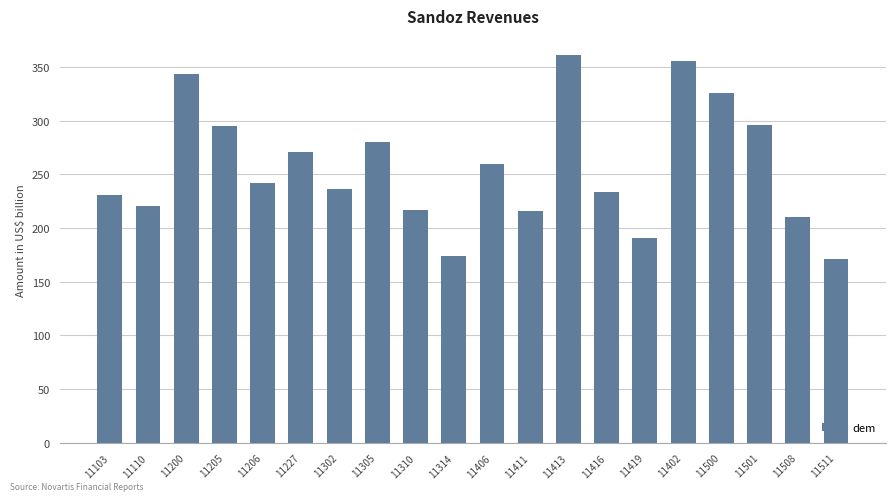

The chart shows a value of 505 at 11402. True or false?

False